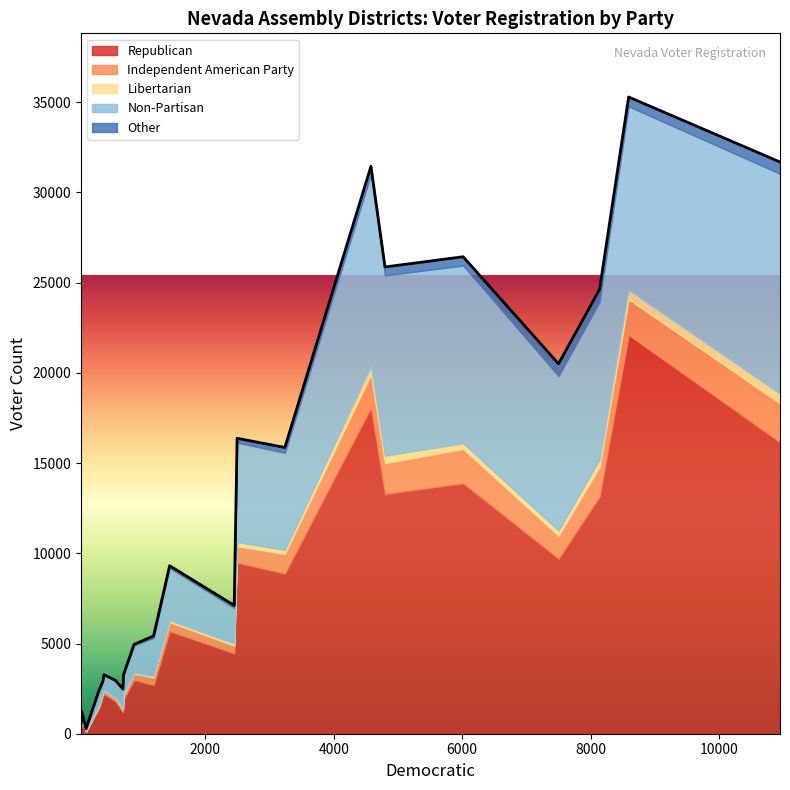

List the labels in order of Libertarian value, largest first.

Carson City, Douglas, Elko-33, Lyon-38, Washoe-32, Nye-36, Clark, Churchill, Lyon-39, Washoe-40, Humboldt, Nye-33, Storey, White Pine, Nye-38, Lander, Pershing, Mineral, Lincoln, Esmeralda, Eureka-33, Elko-32